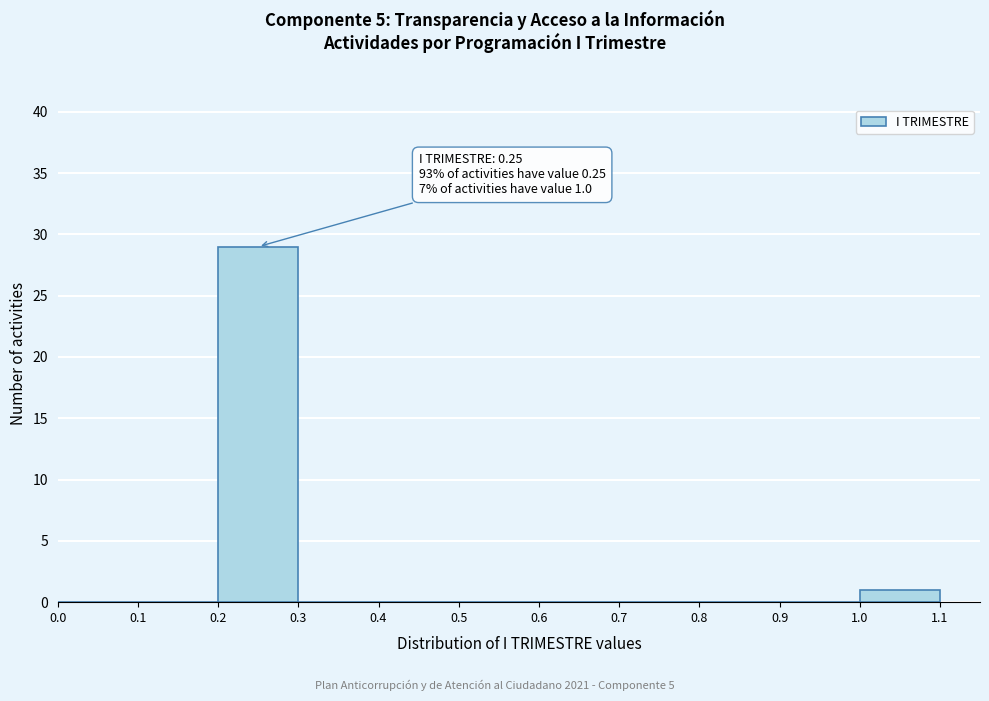

Which range on the x-axis has the tallest bar?

0.2 to 0.3